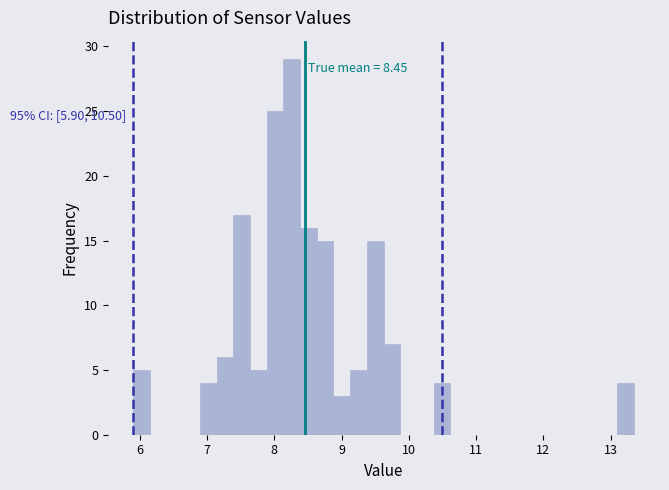

Read against the x-axis, roughly where is the centre of the tallest bar?

8.3